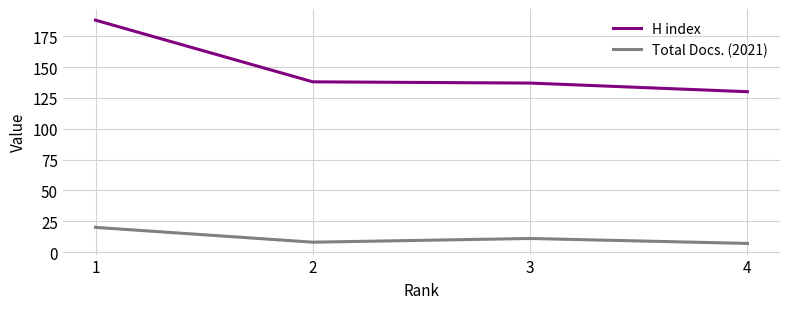

Count the number of categories in the chart.

4